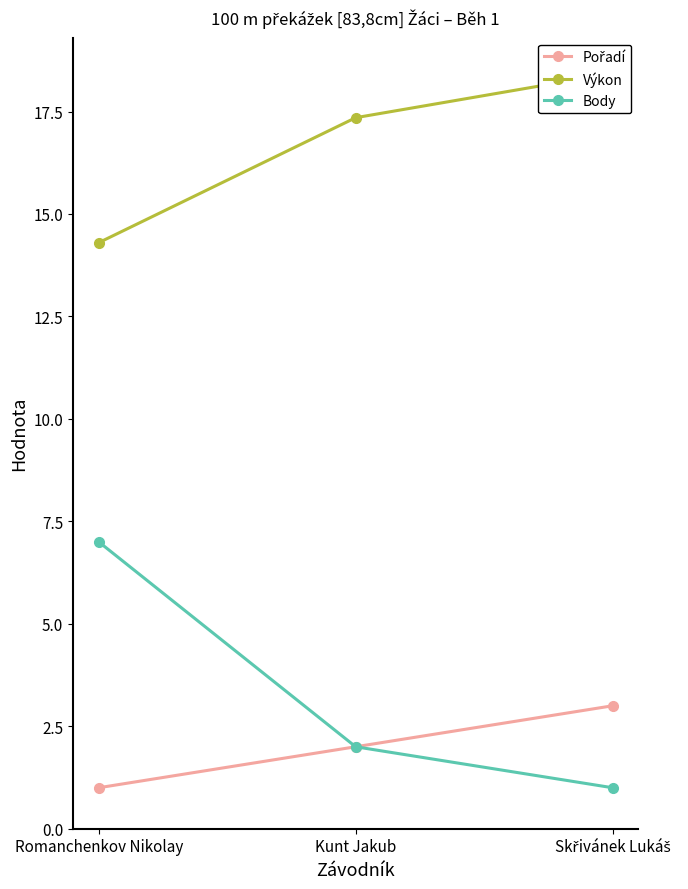

What is the total value across all series at Kunt Jakub?

21.4